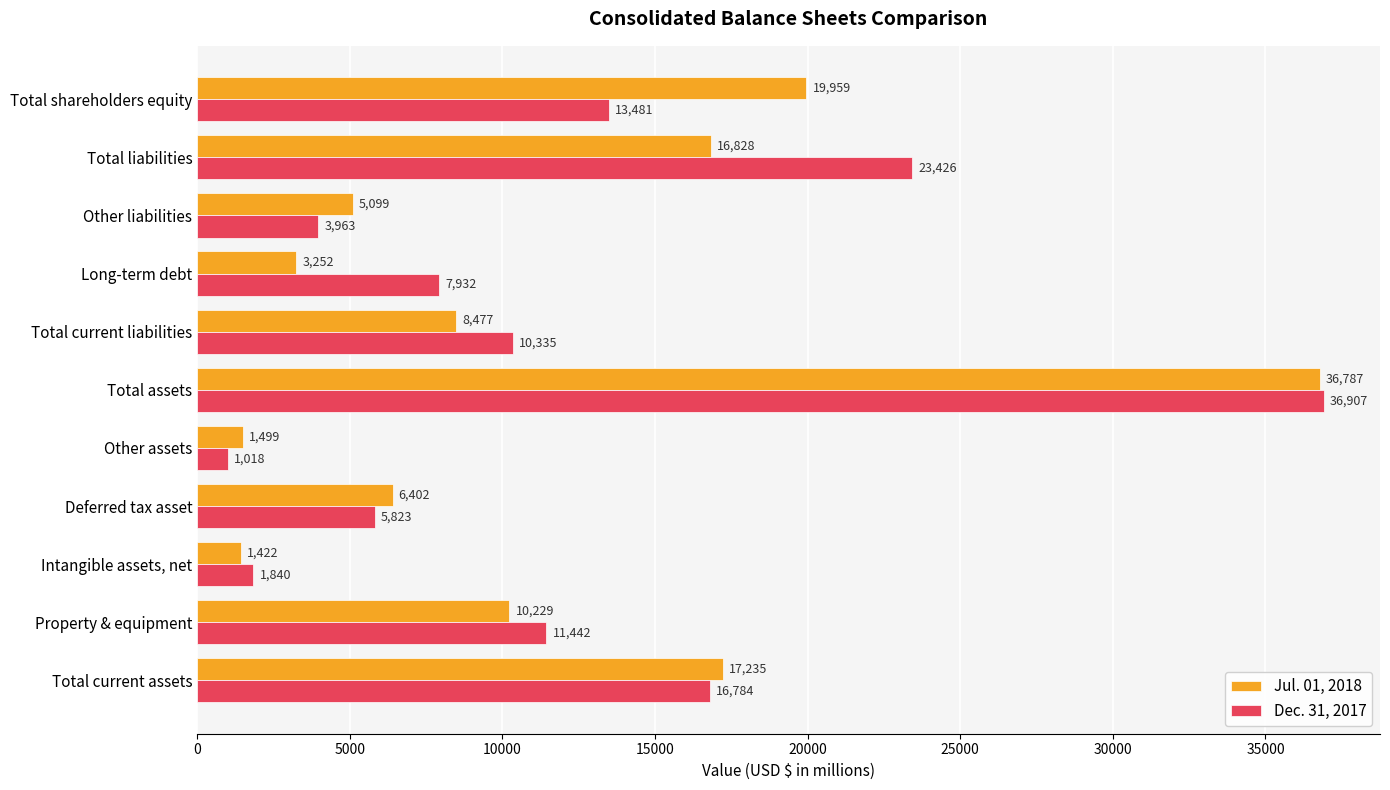

What is the difference between the Jul. 01, 2018 values at Total current assets and Other assets?

15736